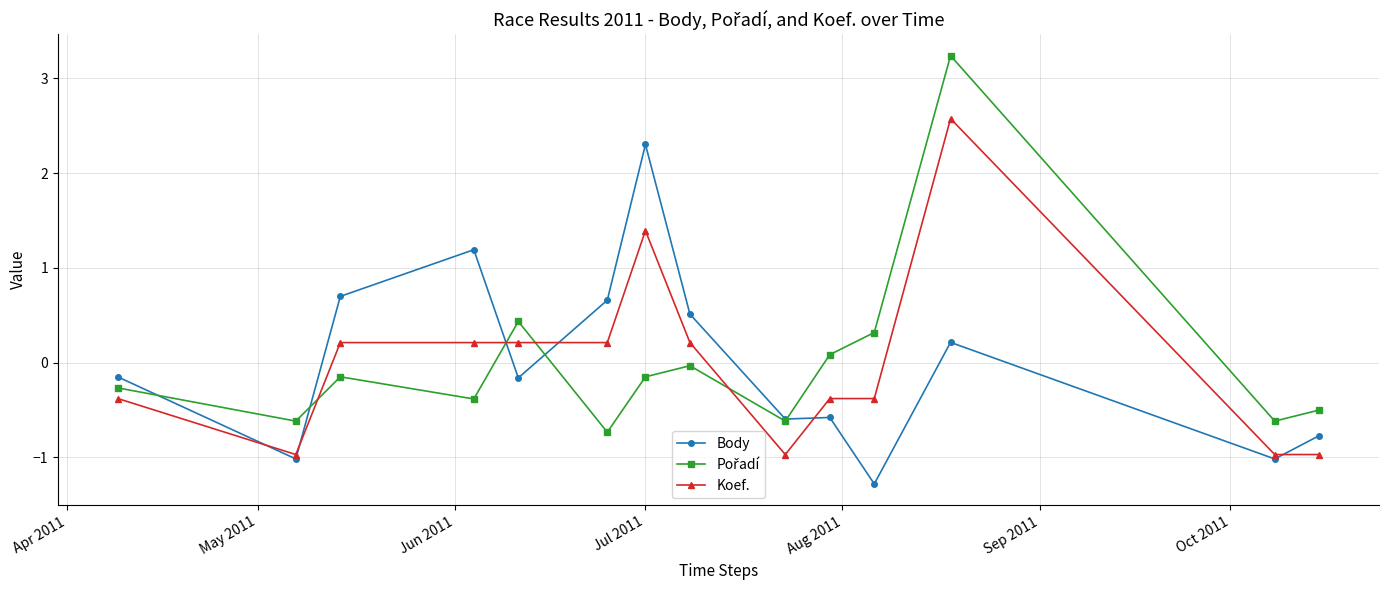

What is the minimum value shown in the chart?

-1.3